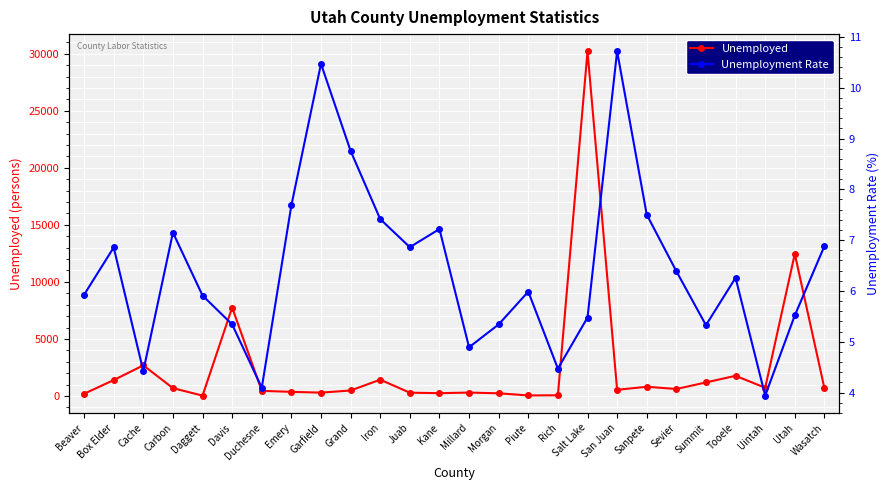

The Unemployment Rate series shows 5.3 at Davis. True or false?

True